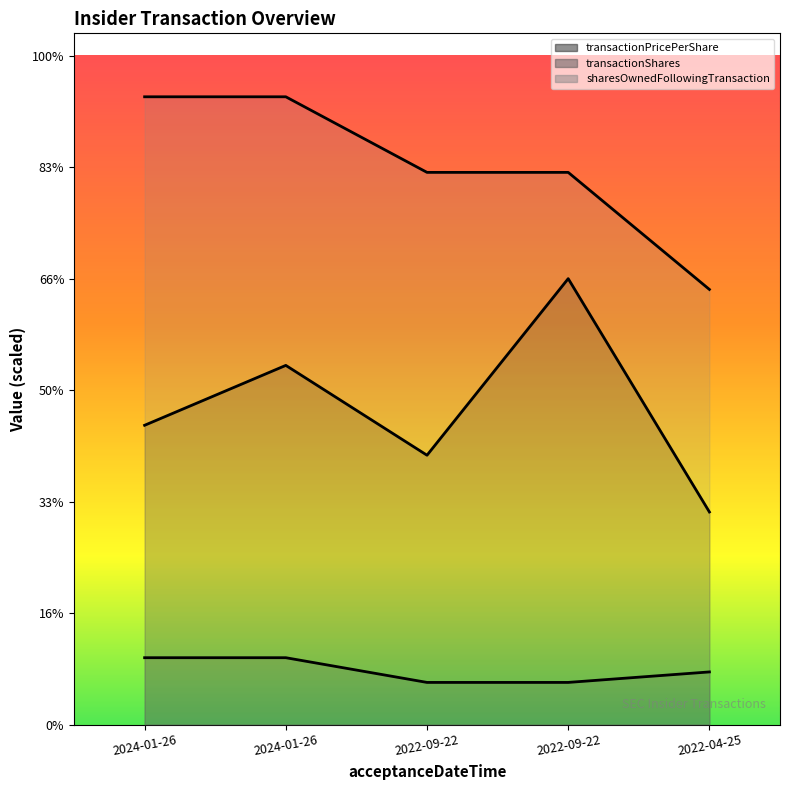

Is it true that transactionPricePerShare equals 268500.0 at 2024-01-26?

True